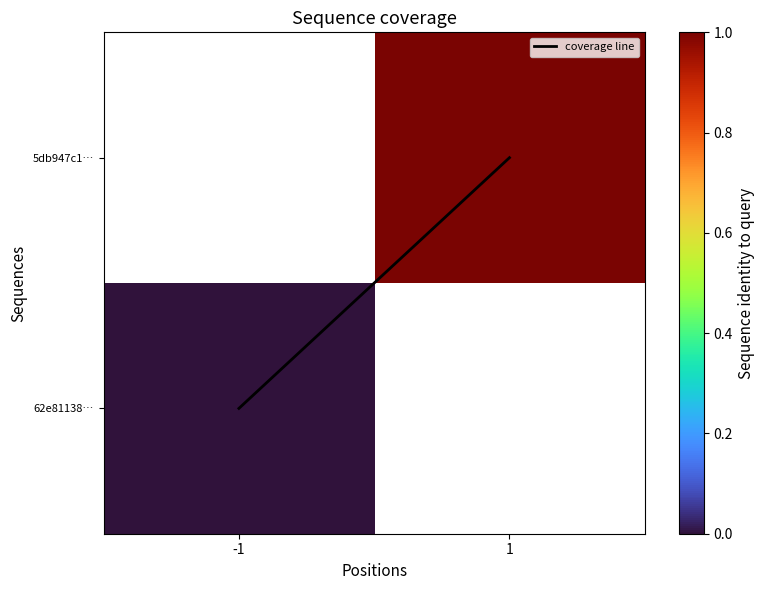

Which series has the largest range (max minus min)?

coverage line